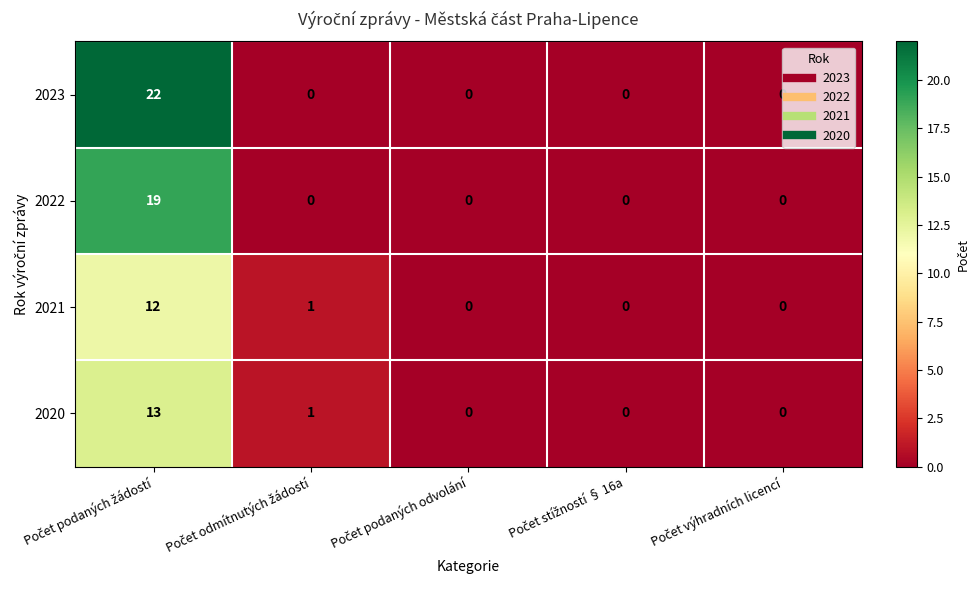

How many distinct data groups are displayed?

4